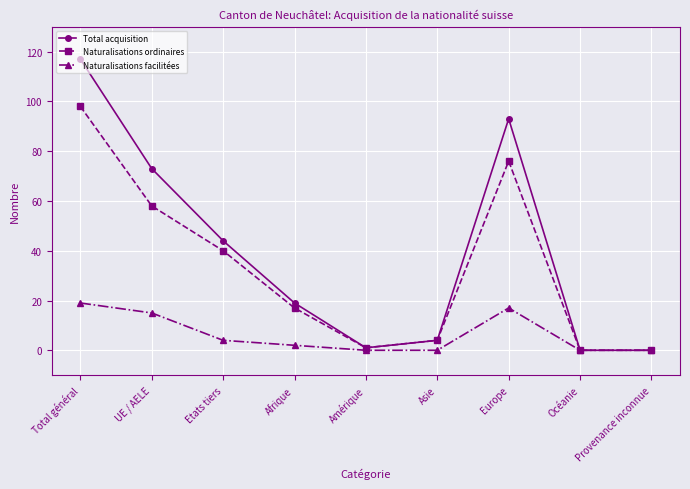

At which category does Naturalisations ordinaires reach its first local valley?

Amérique